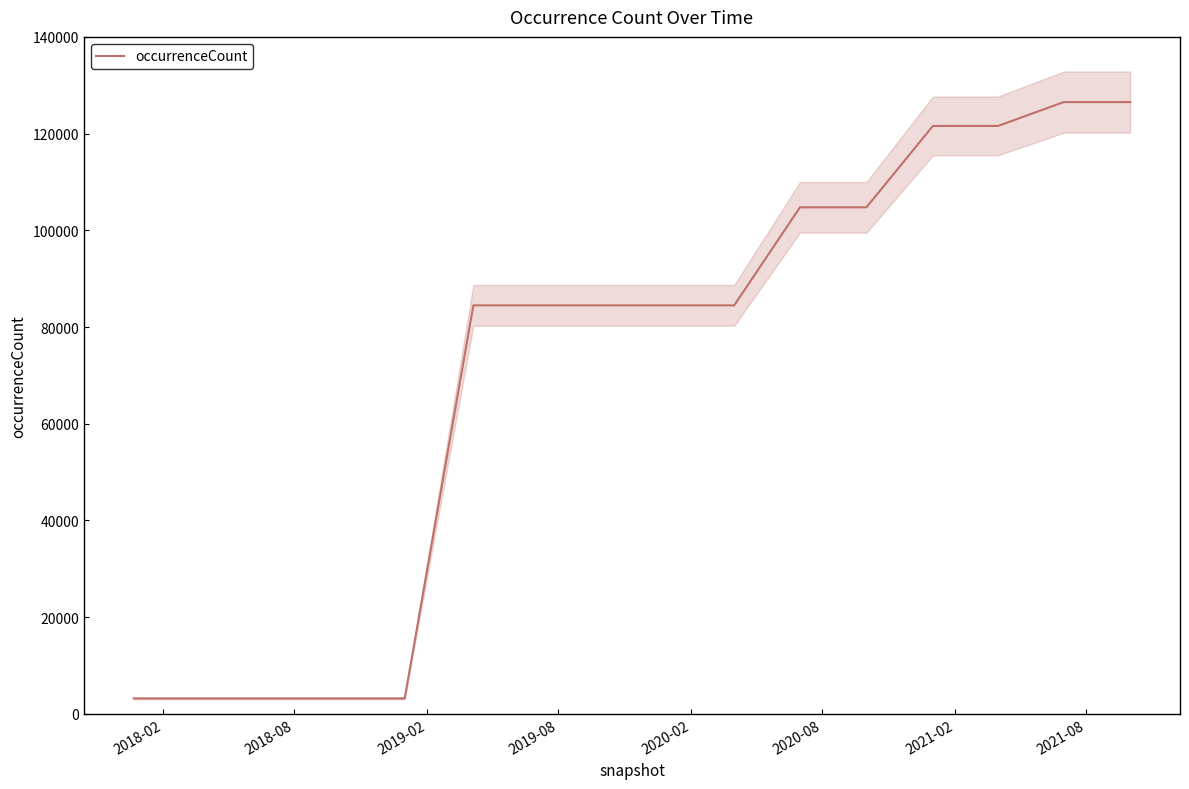

Reading left to right, extract all data points from this chart.

3186	3186	3186	3186	3186	84475	84475	84475	84475	84475	104751	104751	121581	121581	126517	126517